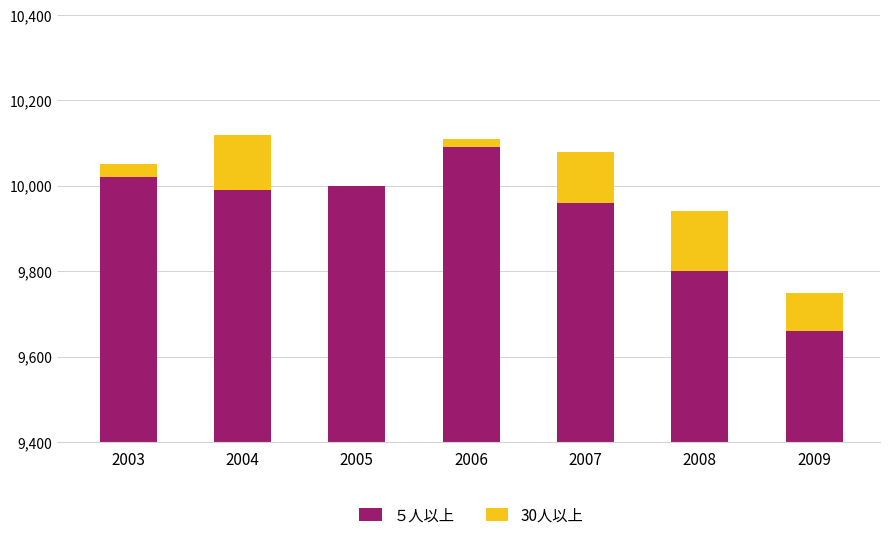

How many bars are there in total?

14